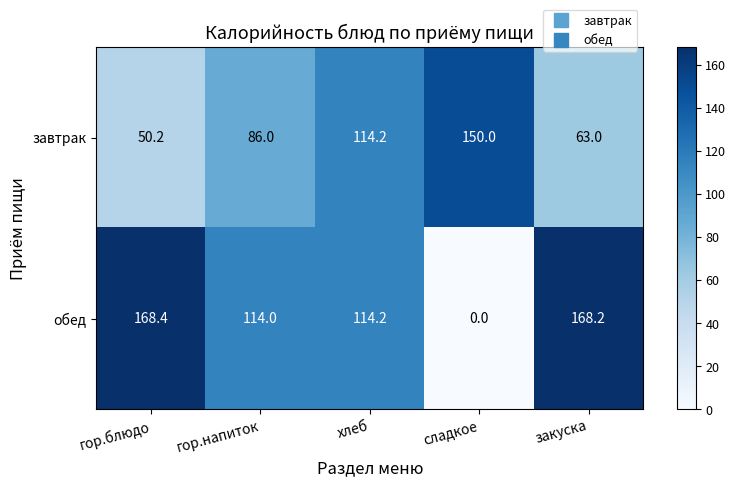

Reading left to right, what are all the values shown in this chart?

завтрак: 50.2	86.0	114.2	150.0	63.0
обед: 168.4	114.0	114.2	0.0	168.2